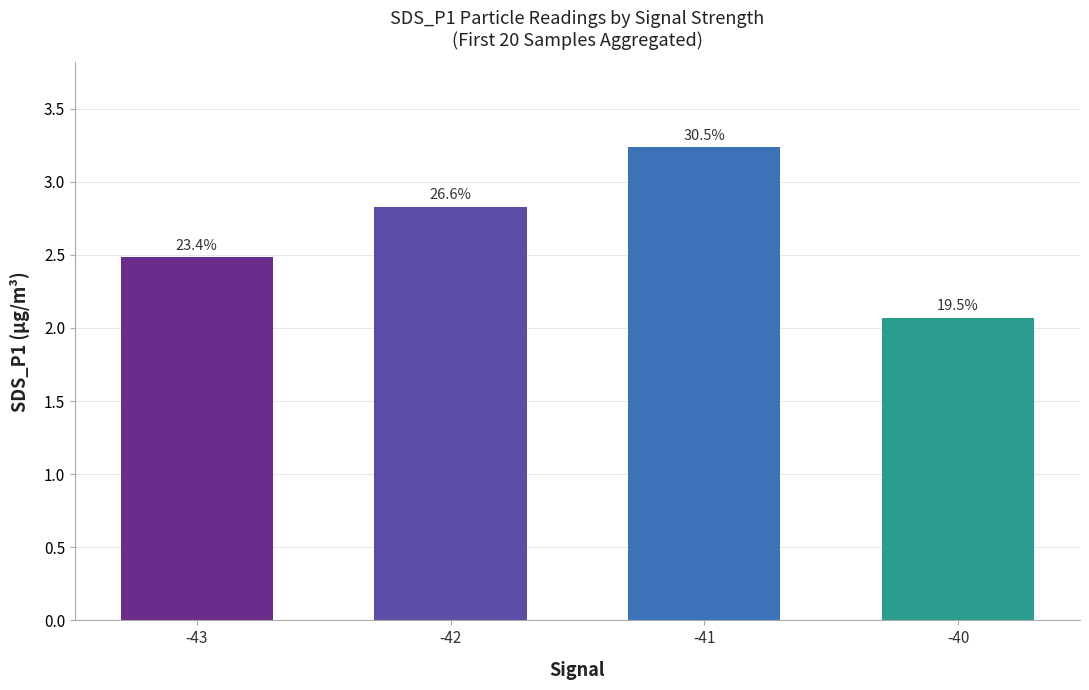

Are the bars horizontal?

No